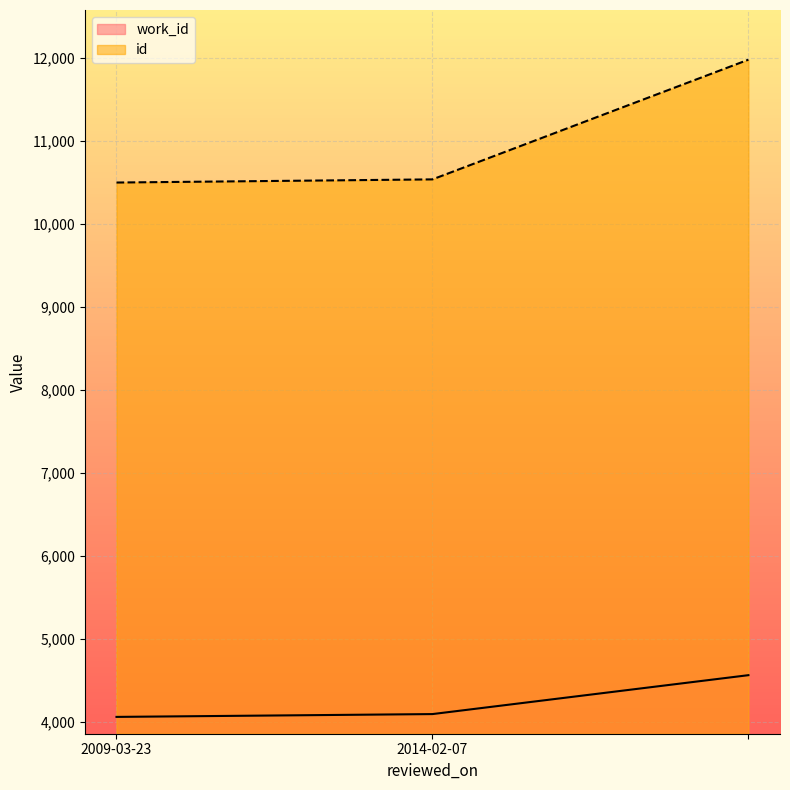

What position from the right is 2009-03-23?

3